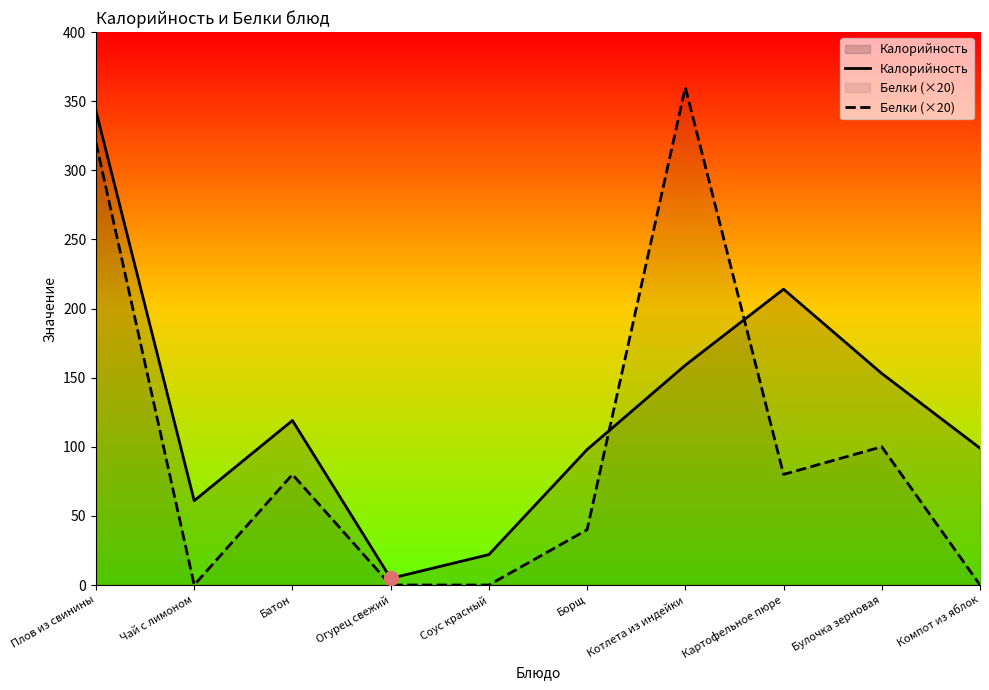

True or false: Калорийность has a value of 22.0 at Соус красный.

True